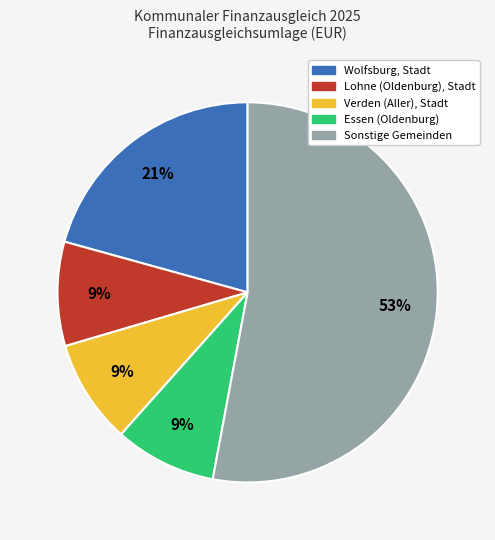

To the nearest percent, what is the average slice percentage?

20%